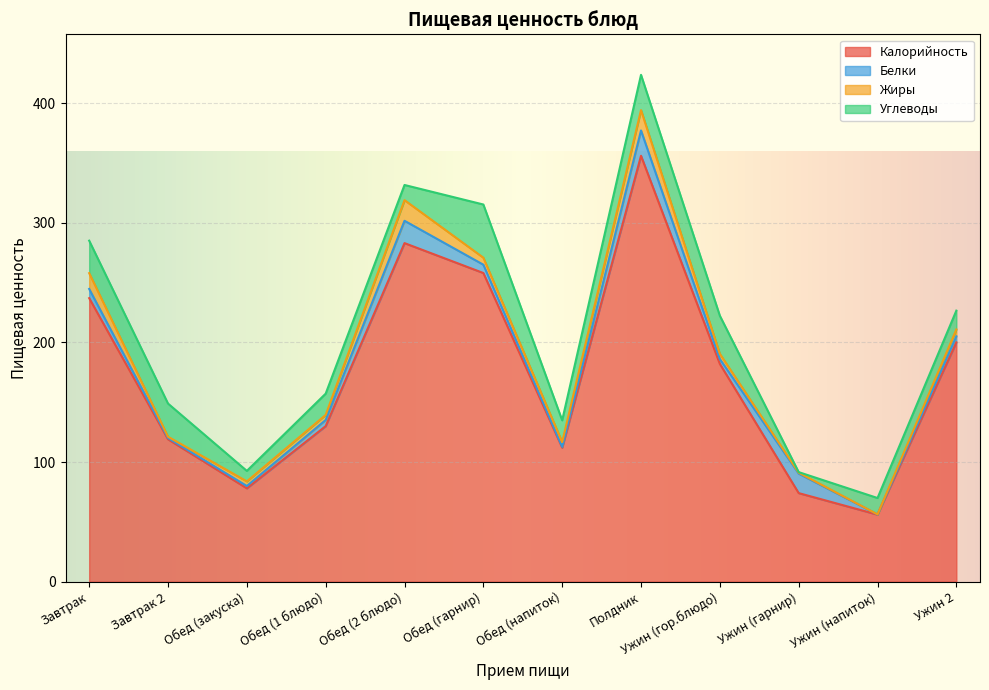

What value does the Углеводы series have at Ужин (гарнир)?

0.5